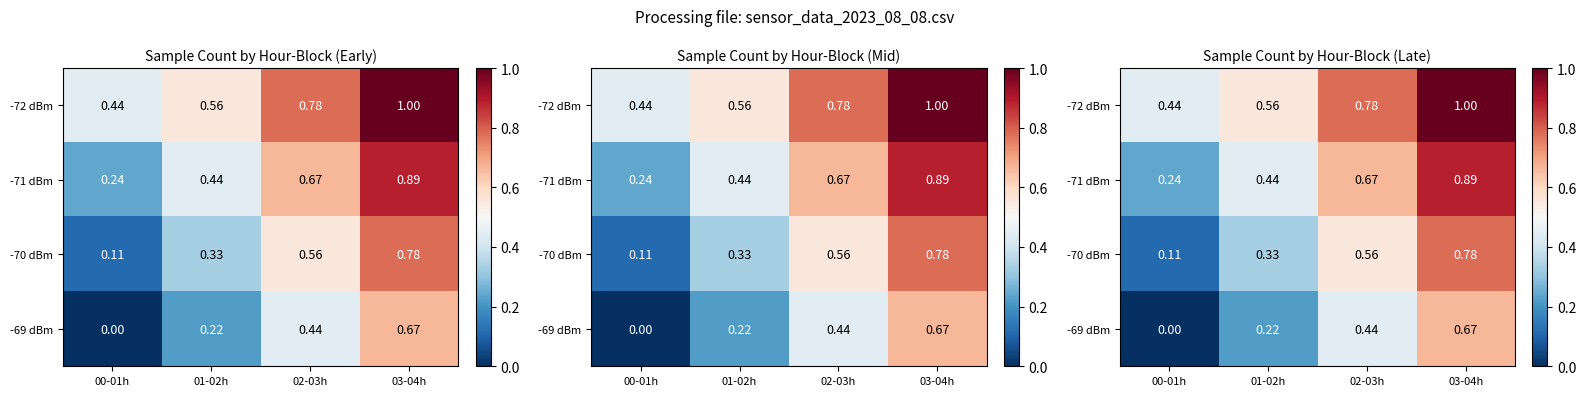

Is it true that -72 dBm equals 1.3 at 02-03h?

False